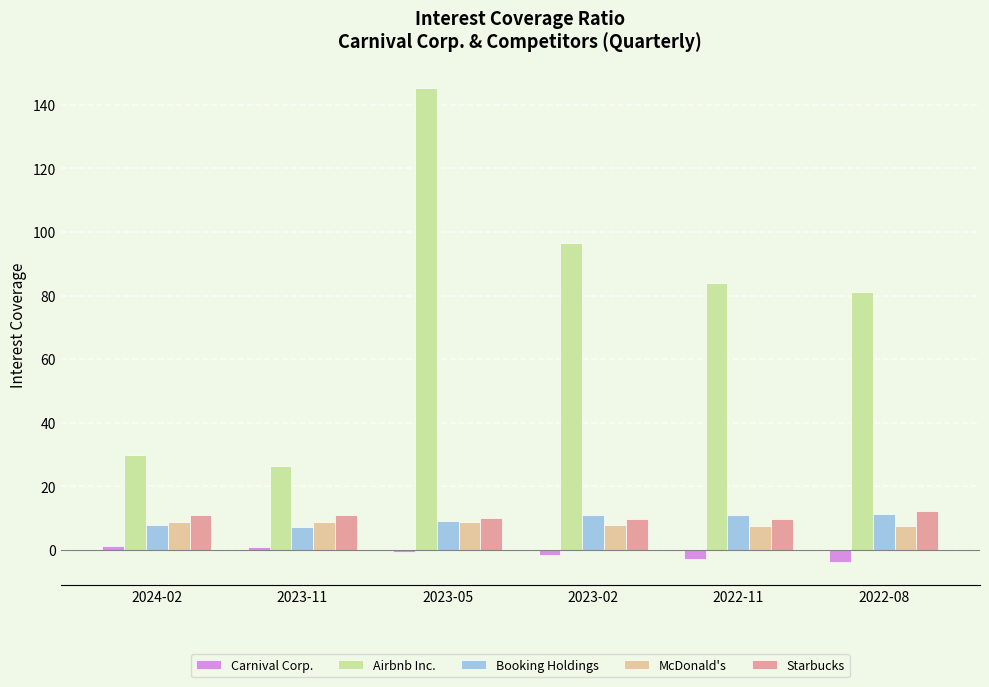

True or false: Booking Holdings has a value of 11.0 at 2022-11.

True